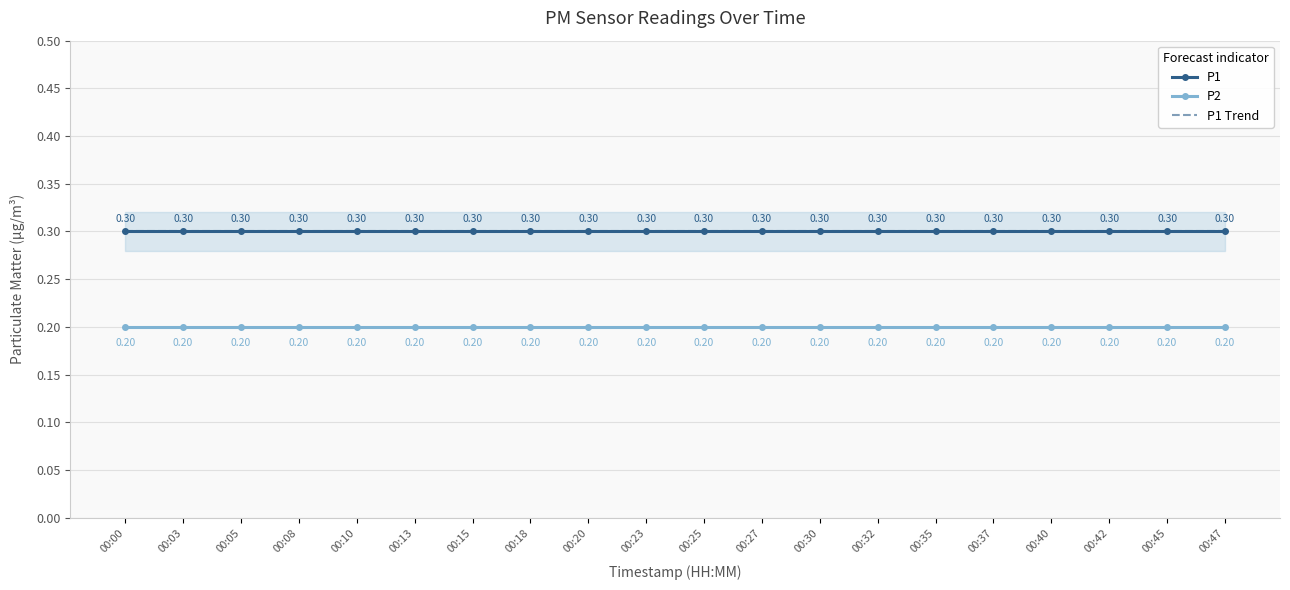

Which category has the highest value across all series?

00:00